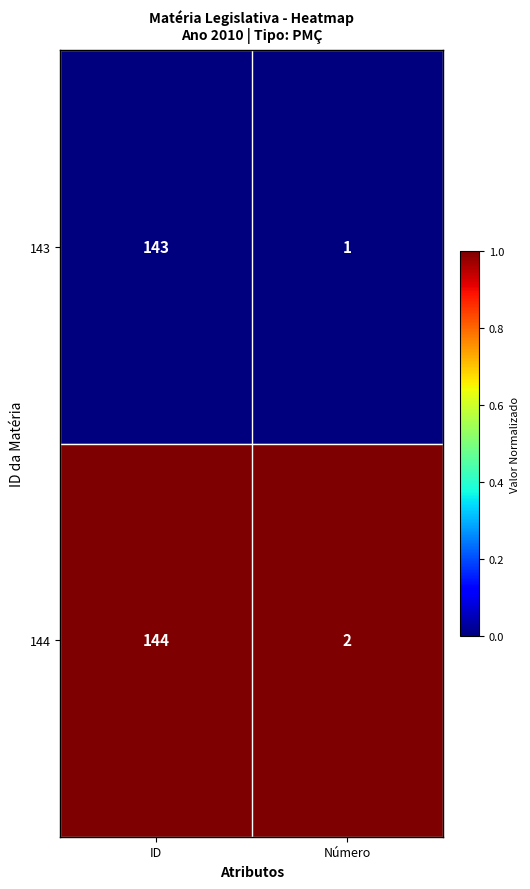

What is the approximate value of 143 at ID?

143